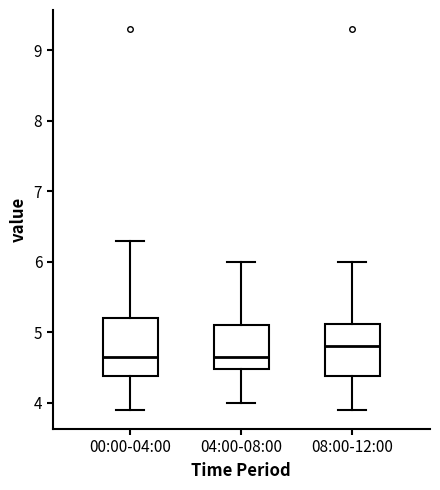

Which box's median line is the highest?

08:00-12:00